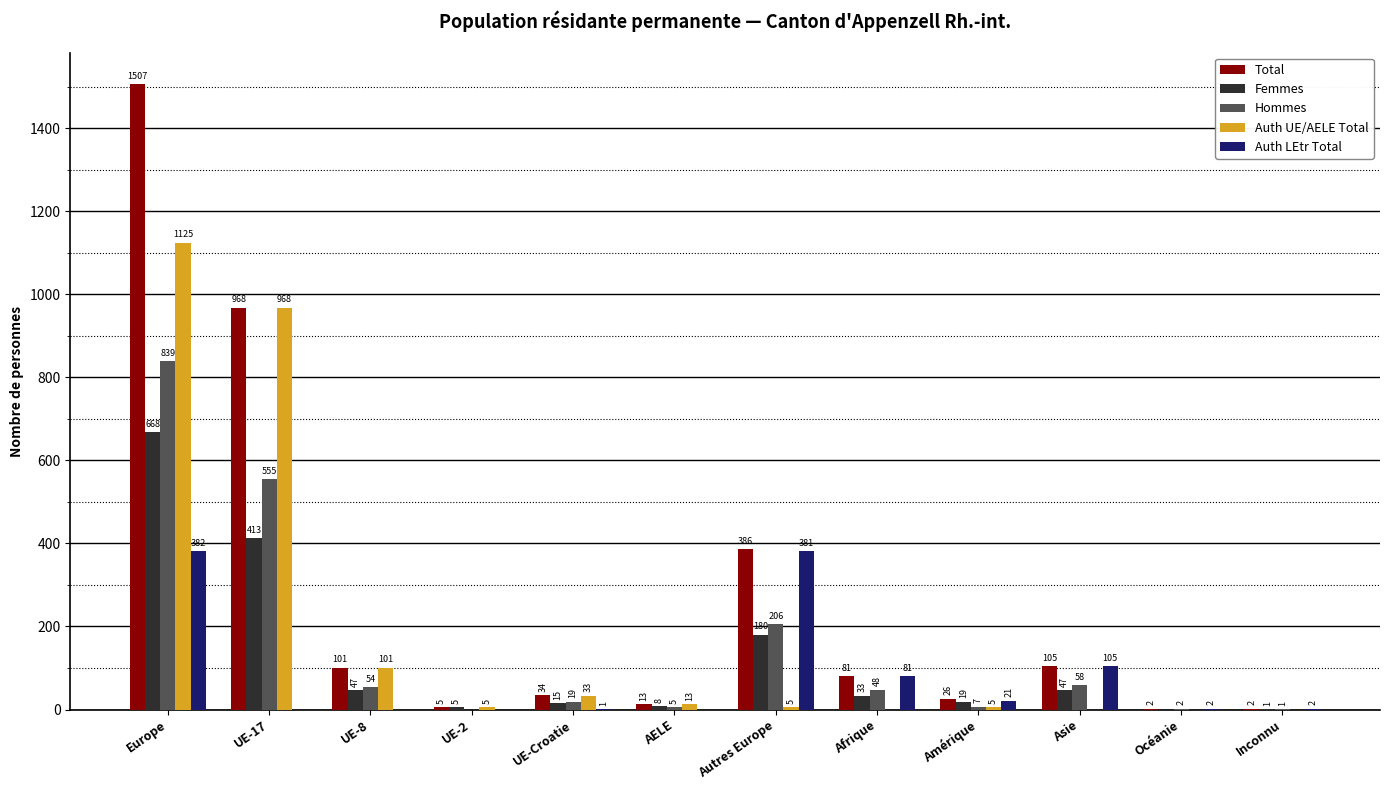

Reading right to left, what are all the values shown in this chart?

Total: 2	2	105	26	81	386	13	34	5	101	968	1507
Femmes: 1	0	47	19	33	180	8	15	5	47	413	668
Hommes: 1	2	58	7	48	206	5	19	0	54	555	839
Auth UE/AELE Total: 0	0	0	5	0	5	13	33	5	101	968	1125
Auth LEtr Total: 2	2	105	21	81	381	0	1	0	0	0	382